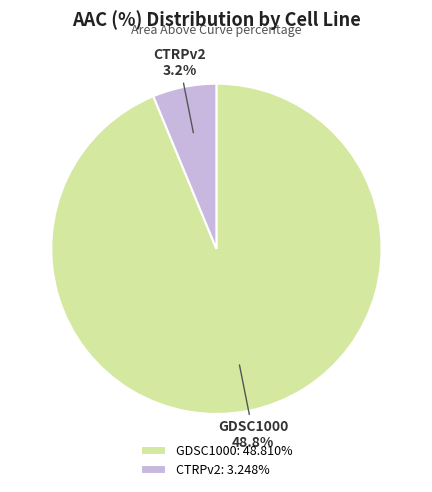

To the nearest percent, what portion does CTRPv2 represent?

6%